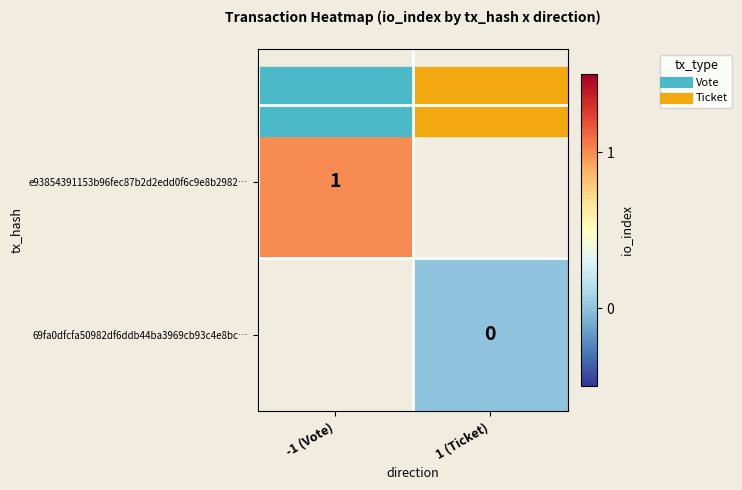

List the series in order of their peak value, highest first.

e93854391153b96fec87b2d2edd0f6c9e8b2982…, 69fa0dfcfa50982df6ddb44ba3969cb93c4e8bc…